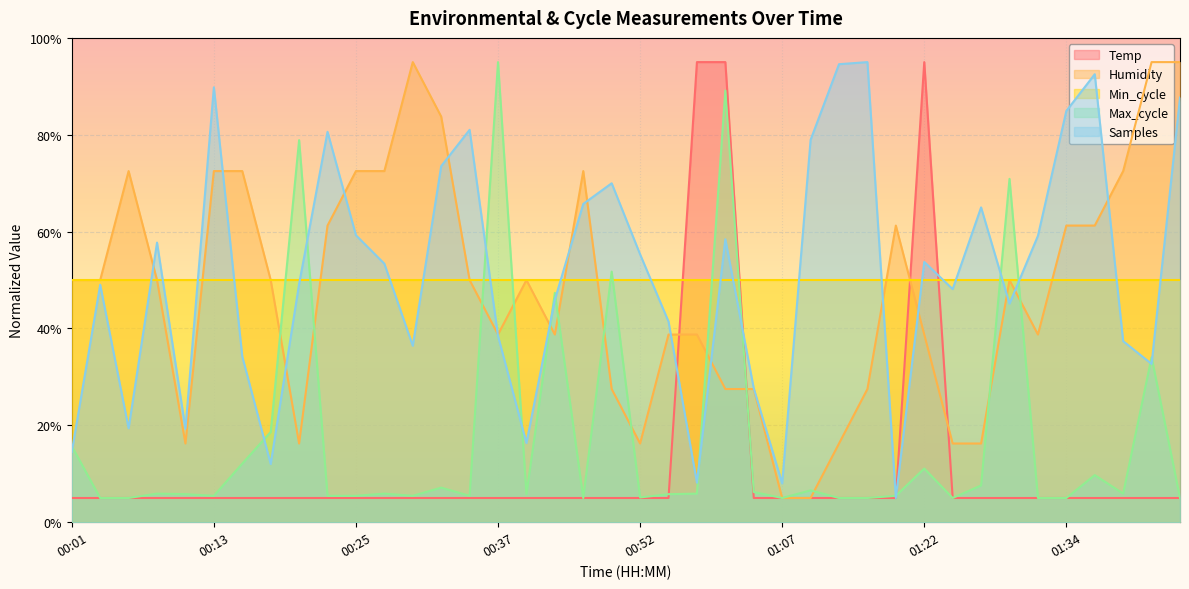

What is the value of the Temp point at the 37th from the left?

5.0